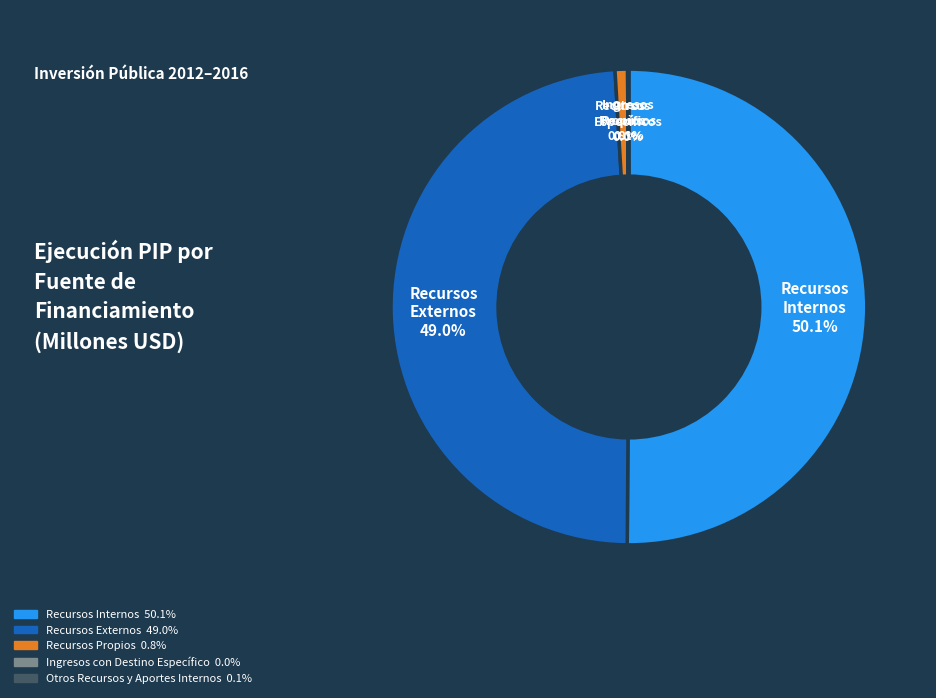

How much of the chart is everything except Recursos Internos?

49.9%